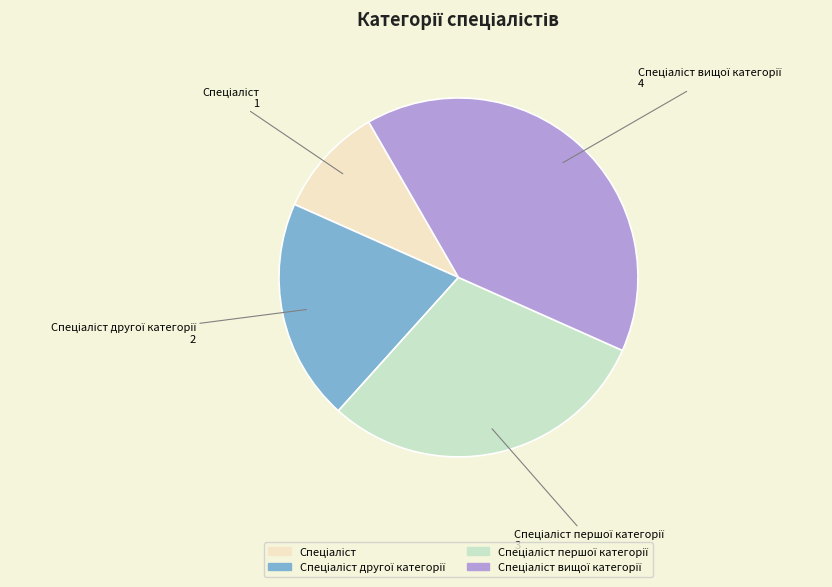

How many slices are in this pie chart?

4